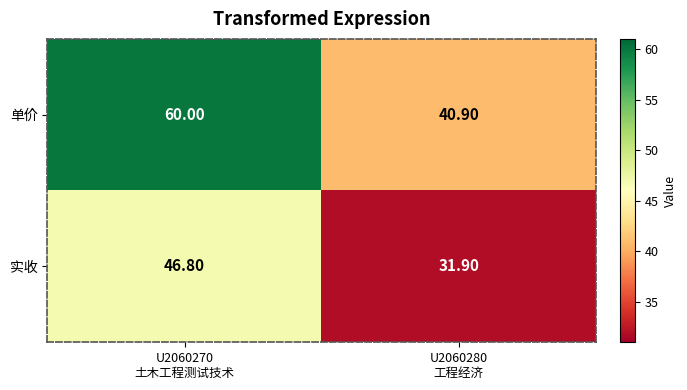

What is the difference between the highest and lowest values at U2060270
土木工程测试技术?

13.2